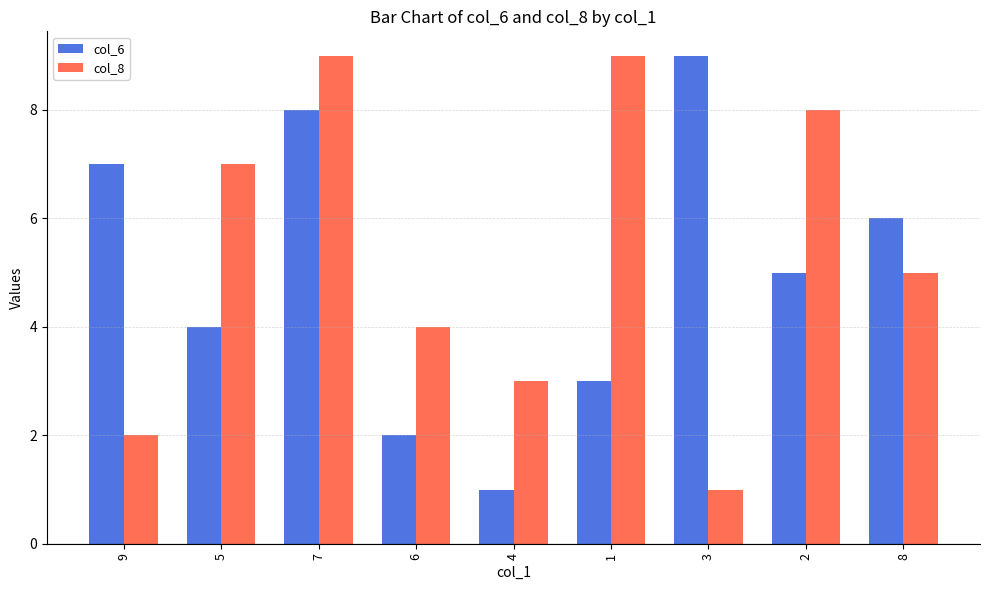

Which series changed the most between 9 and 8?

col_8